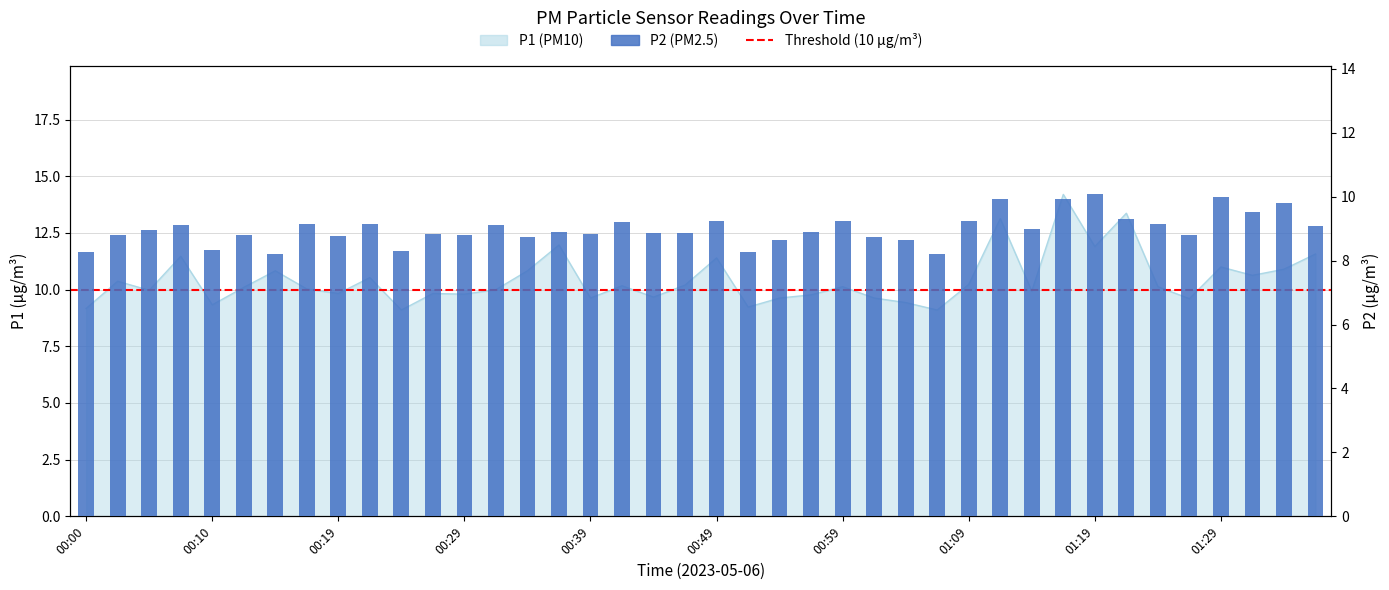

The chart shows a value of 13.5 at 37. True or false?

False